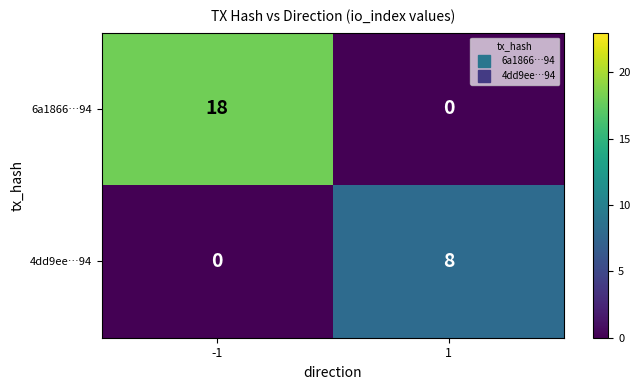

Reading left to right, extract all data points from this chart.

6a1866…94: 18	0
4dd9ee…94: 0	8